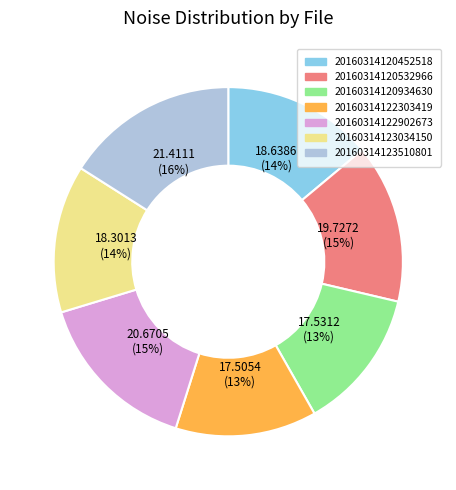

Approximately how many times larger is the value at 20160314120452518 compared to 20160314122902673?

0.9